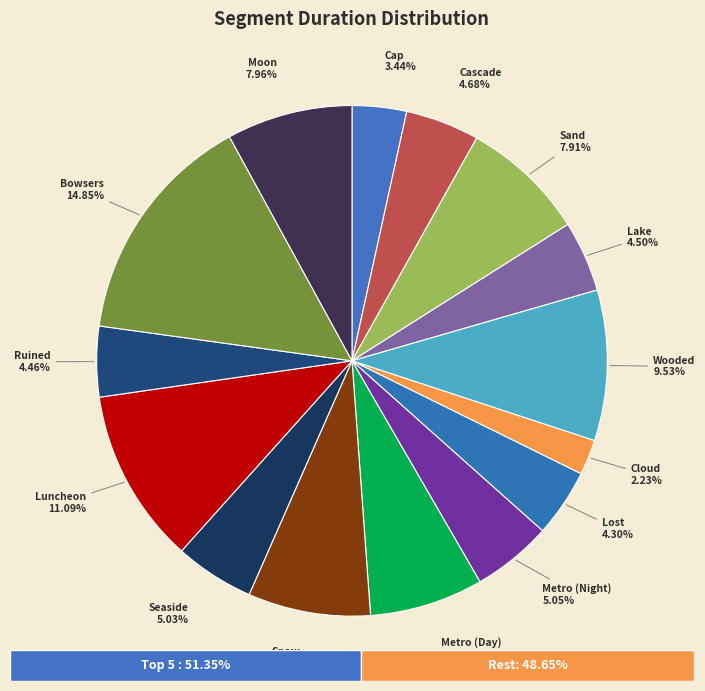

Is Seaside the majority of the pie?

No